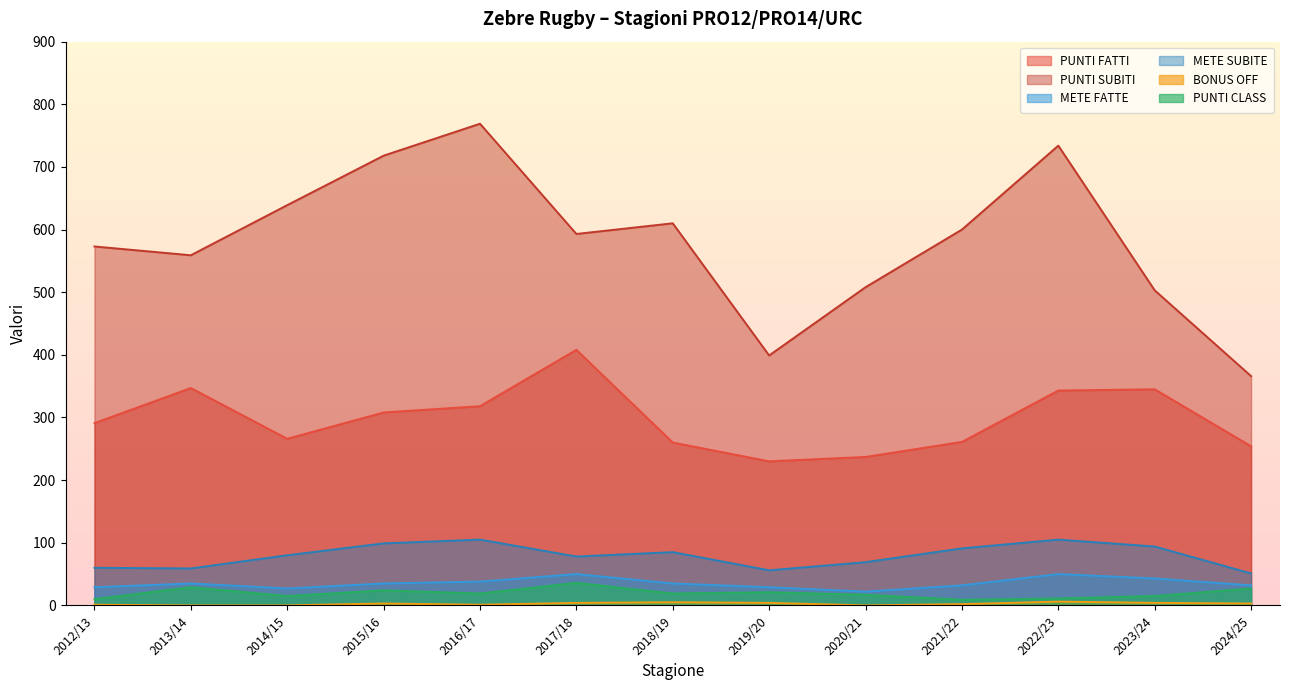

Reading left to right, what are all the values shown in this chart?

PUNTI FATTI: 291	347	266	308	318	408	260	230	237	261	343	345	254
PUNTI SUBITI: 573	559	639	718	769	593	610	399	508	600	734	503	366
METE FATTE: 29	35	27	35	38	50	35	29	22	32	50	43	32
METE SUBITE: 60	59	80	99	105	78	85	56	69	91	105	94	51
BONUS OFF: 1	0	0	3	1	4	5	4	0	2	6	4	3
PUNTI CLASS: 10	29	15	24	19	36	19	21	17	9	11	15	27